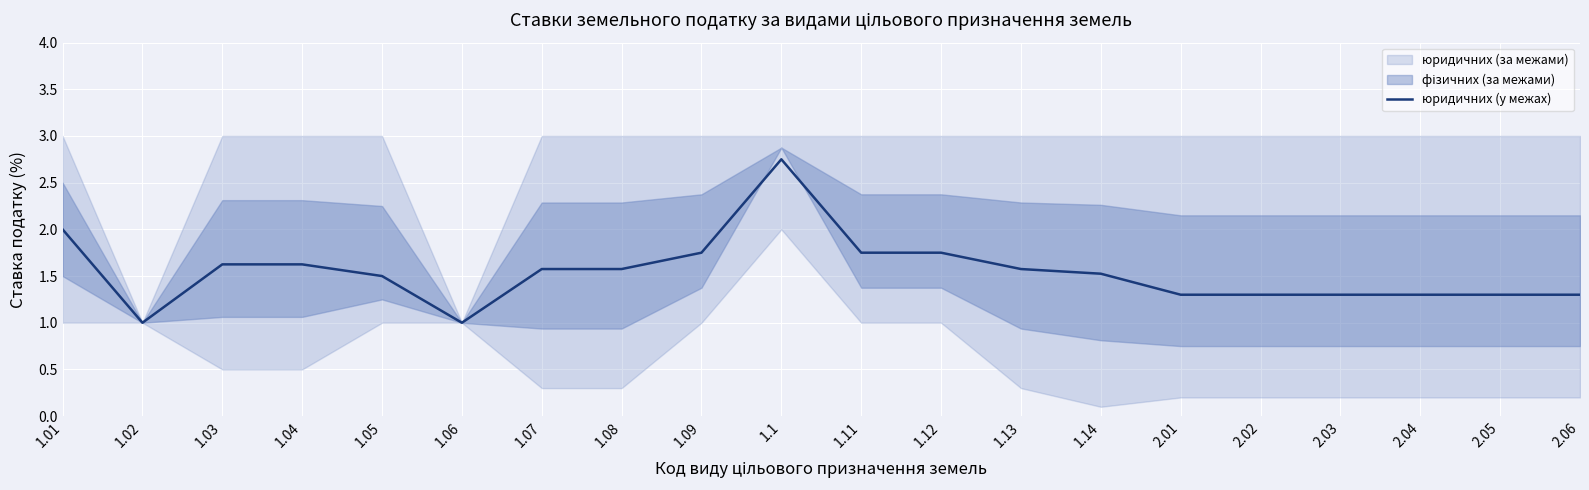

Where is the data nearest to the value 1?

1.02